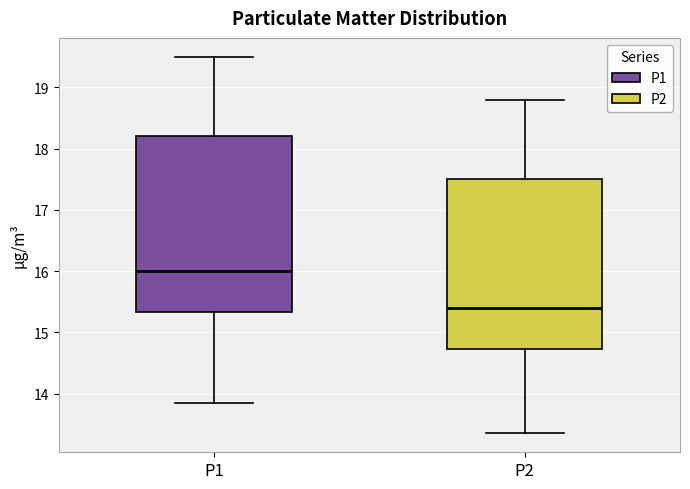

Which box has the lowest median line?

P2